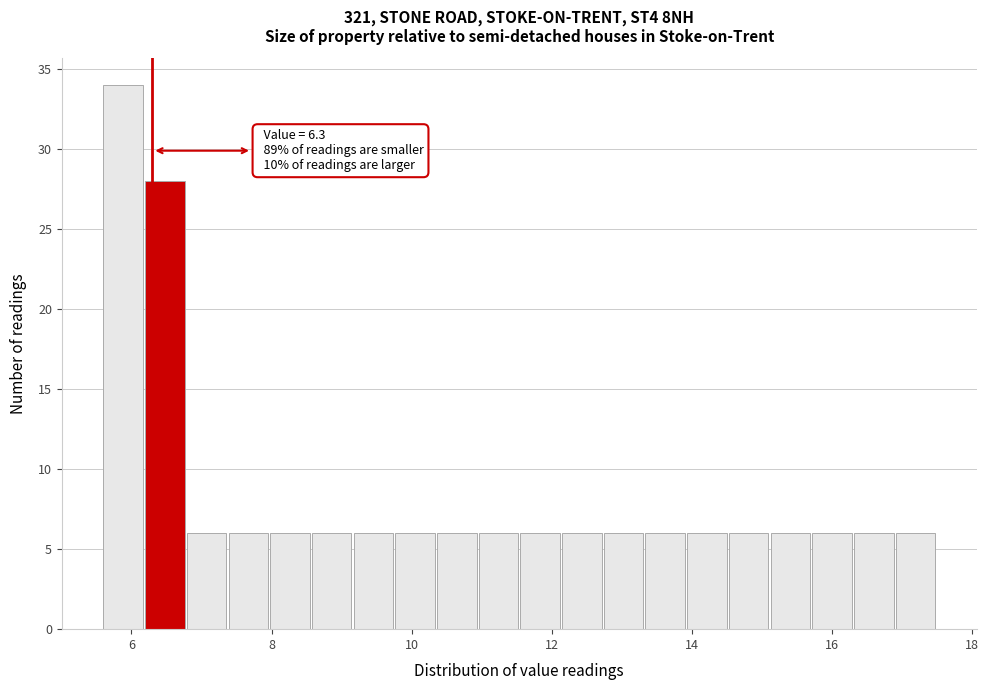

Around what value on the x-axis is the tallest bar? Give the approximate position of its centre, as read against the axis.

5.8